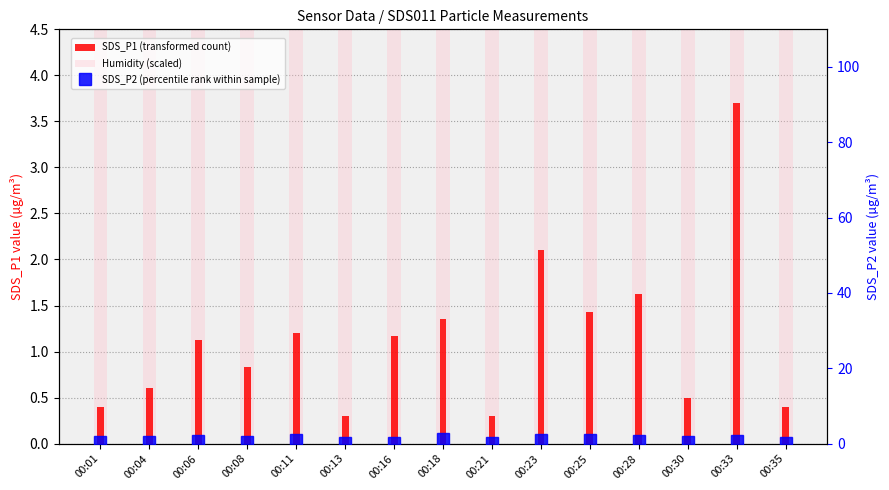

True or false: SDS_P2 (percentile rank within sample) has a value of 0.5 at 00:08.

True